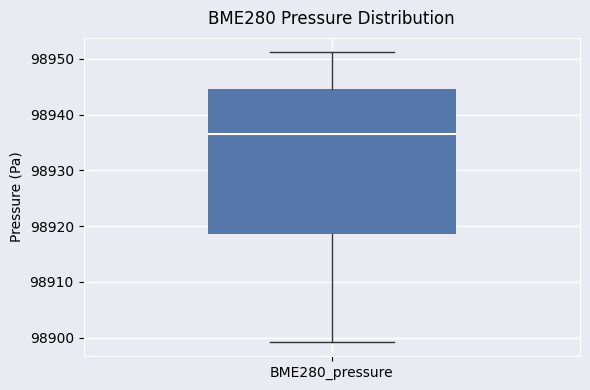

Read this box plot against the y-axis: the position of the median line, the range covered by the box, and the ends of both whiskers. The values are not printed on the chart, so give them approximately, as read against the axis.

median 98937, box 98919 to 98945, whiskers 98899 to 98951